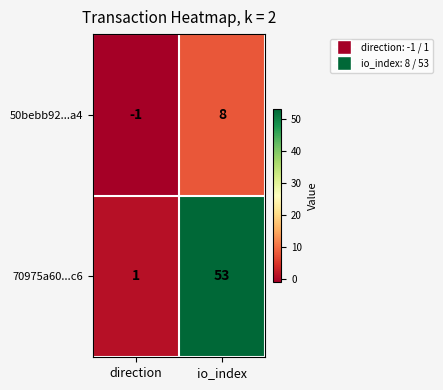

Reading right to left, extract all data points from this chart.

50bebb92...a4: 8	-1
70975a60...c6: 53	1